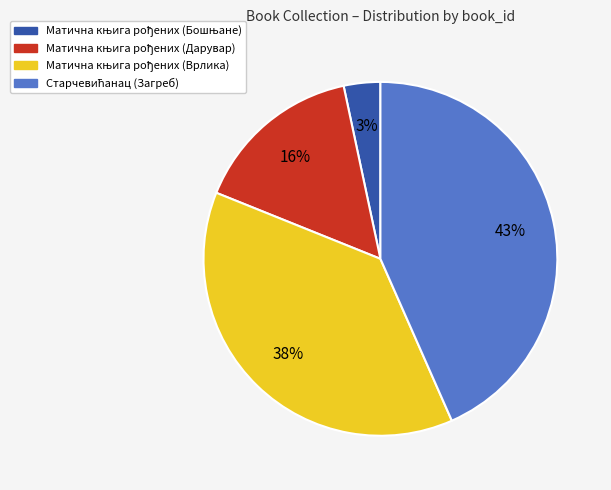

To the nearest percent, what is the average slice percentage?

25%